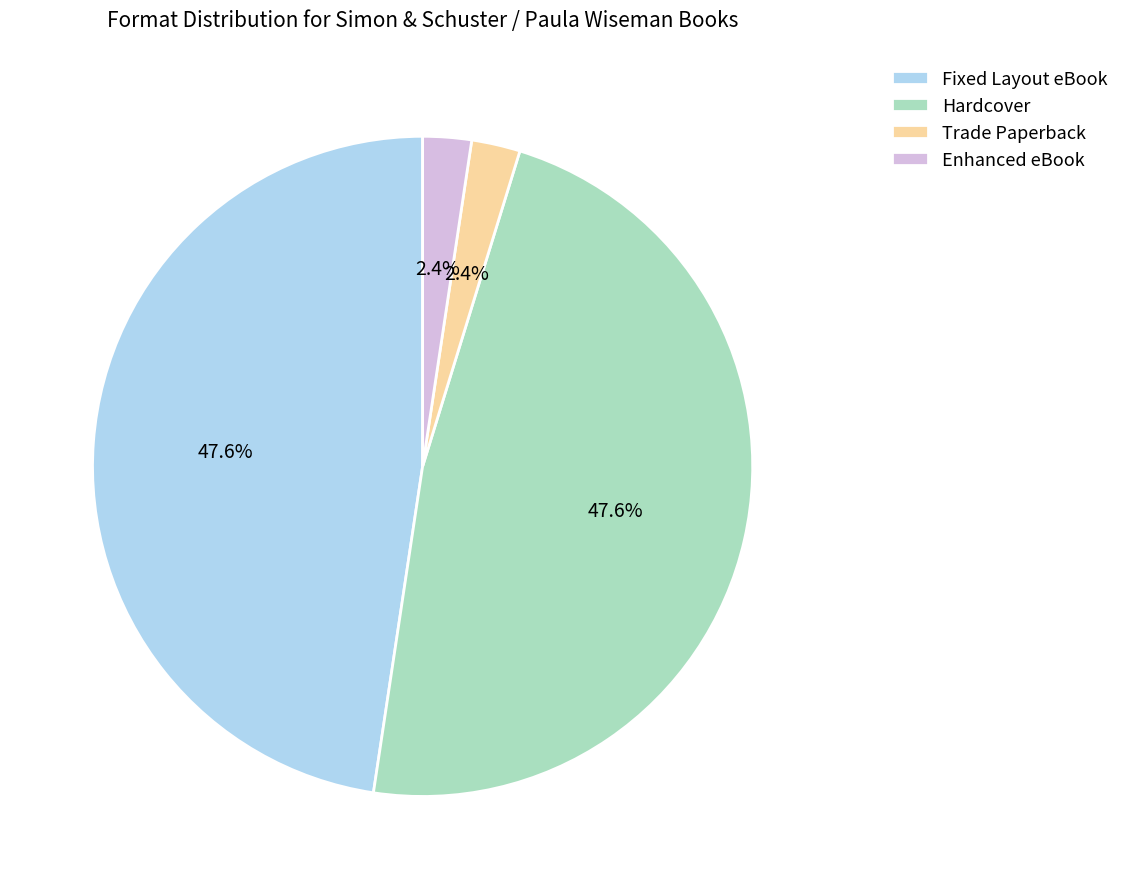

Does any single category account for the majority?

No